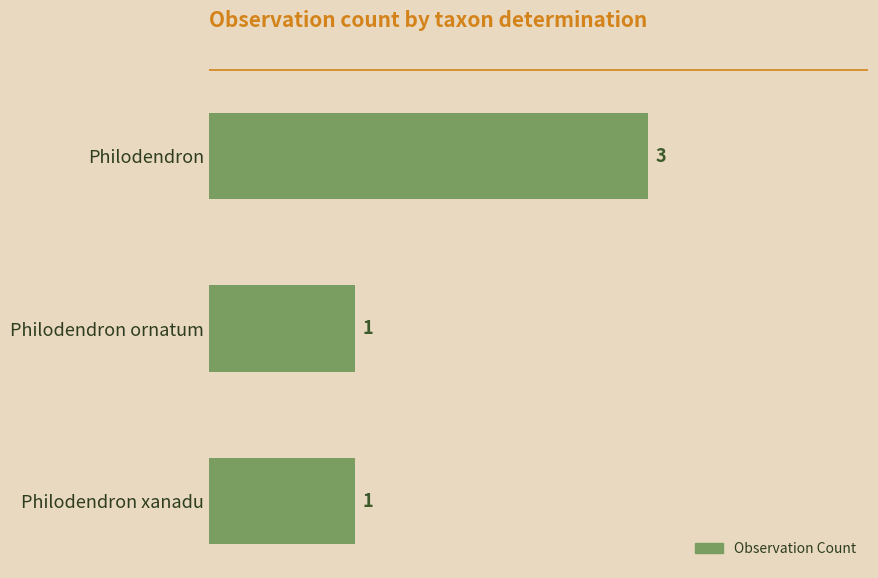

What is the difference between the maximum and minimum values?

2